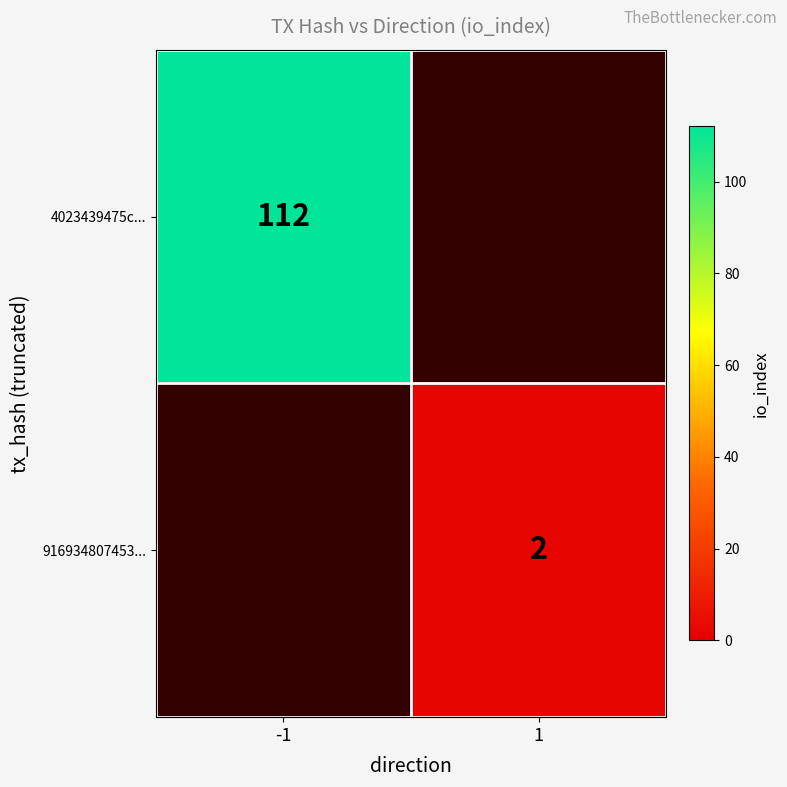

The 4023439475c... series shows 112 at -1. True or false?

True